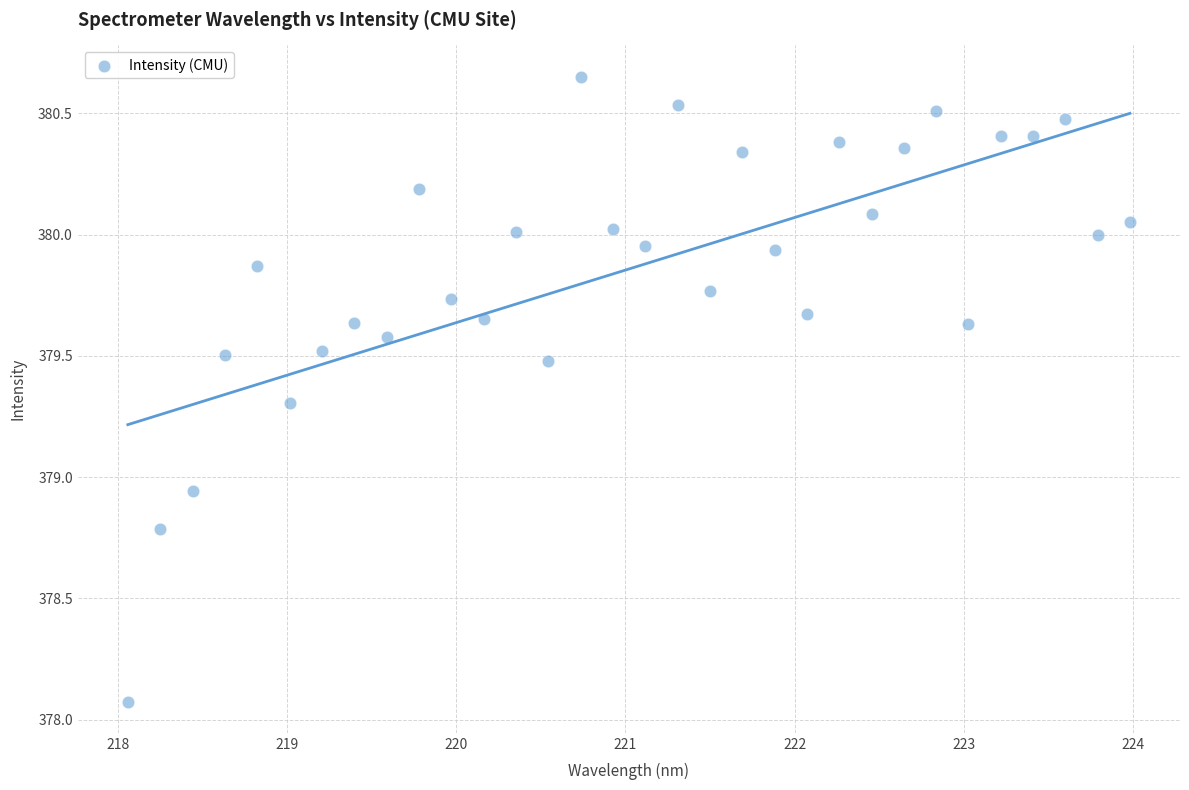

What is the range of Y values (max minus min)?

2.6